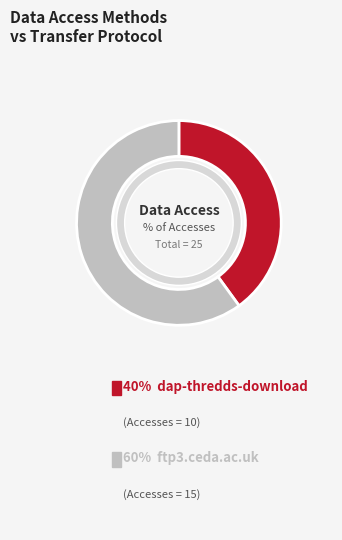

What percentage is the dap-thredds-download slice, to the nearest percent?

40%